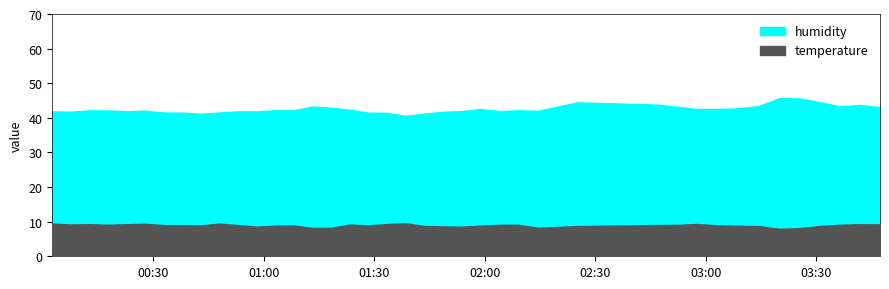

Reading left to right, extract all data points from this chart.

temperature: 0=9.5	1=9.2	2=9.3	3=9.1	4=9.3	5=9.4	6=9.0	7=9.0	8=8.9	9=9.4	10=9.0	11=8.6	12=8.8	13=8.9	14=8.2	15=8.2	16=9.2	17=8.9	18=9.3	19=9.6	20=8.8	21=8.6	22=8.6	23=8.8	24=9.1	25=9.1	26=8.2	27=8.7	28=9.0	29=9.1	30=9.3	31=9.0	32=8.8	33=8.7	34=7.9	35=8.1	36=8.8	37=9.1	38=9.3	39=9.2
humidity: 0=41.9	1=41.8	2=42.2	3=42.1	4=41.9	5=42.1	6=41.5	7=41.5	8=41.2	9=41.5	10=41.9	11=41.9	12=42.2	13=42.2	14=43.3	15=42.9	16=42.4	17=41.5	18=41.5	19=40.6	20=41.2	21=41.8	22=41.9	23=42.5	24=42.0	25=42.2	26=42.0	27=44.5	28=43.8	29=43.2	30=42.6	31=42.5	32=42.7	33=43.4	34=45.7	35=45.6	36=44.5	37=43.3	38=43.7	39=43.1